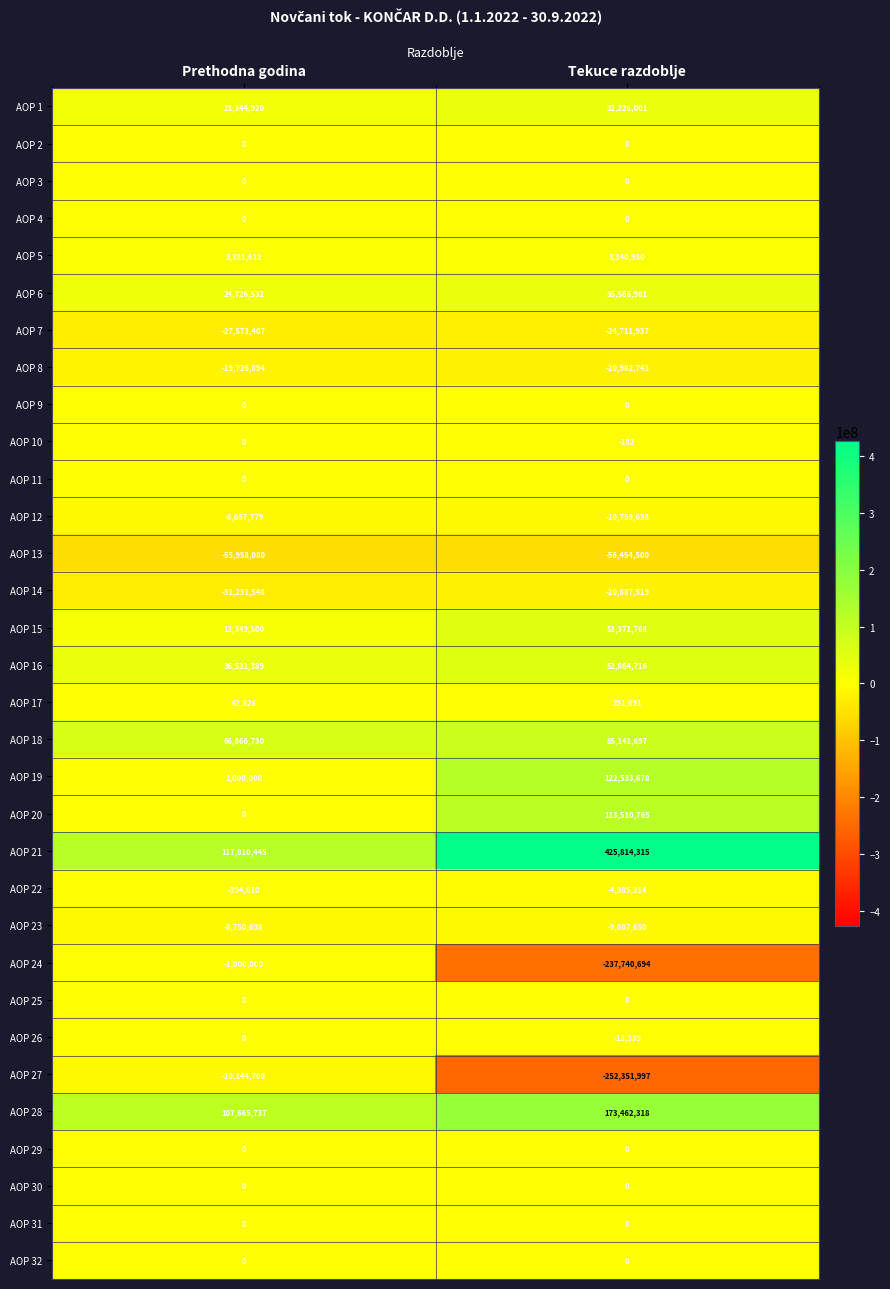

Which category has the lowest value in the AOP 22 series?

Tekuce razdoblje